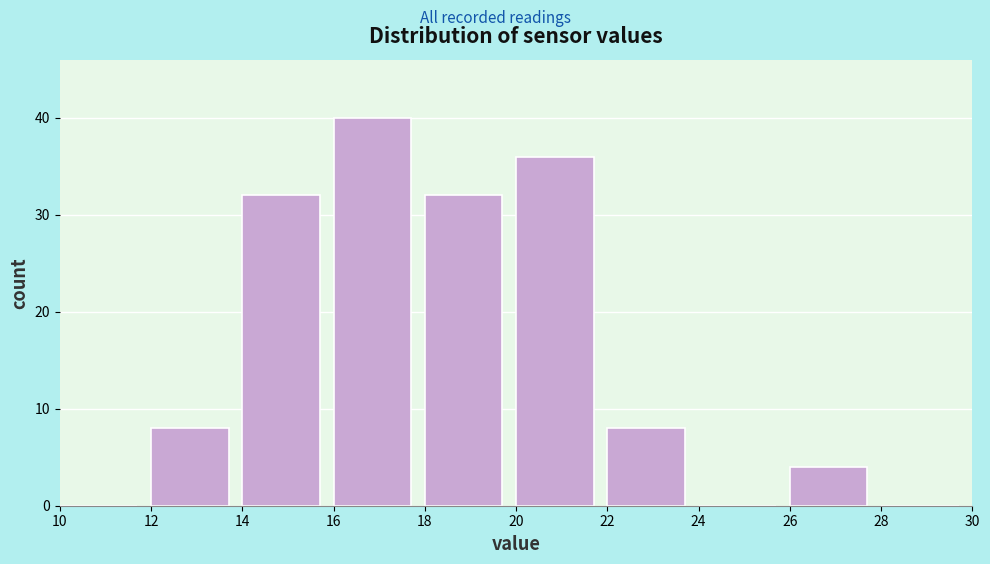

Reading left to right, list every bar in this chart as the range it spans on the x-axis followed by its height. The values are not printed on the chart, so give them approximately, as read against the axis.

10 to 12: 0
12 to 14: 8
14 to 16: 32
16 to 18: 40
18 to 20: 32
20 to 22: 36
22 to 24: 8
24 to 26: 0
26 to 28: 4
28 to 30: 0